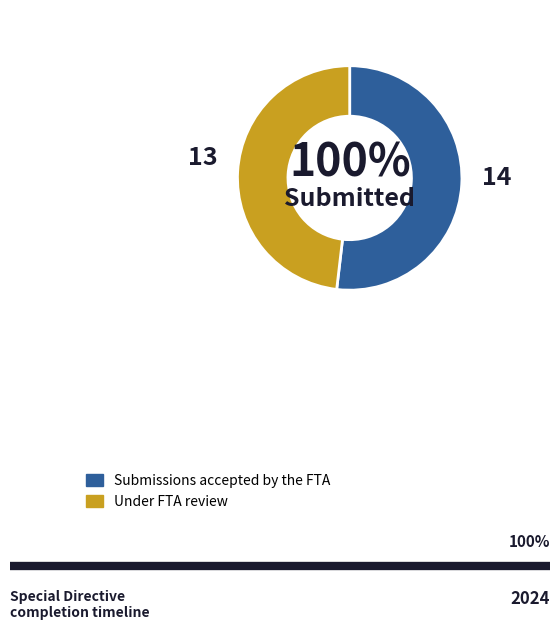

Combined, do 1 and values account for over 50%?

Yes